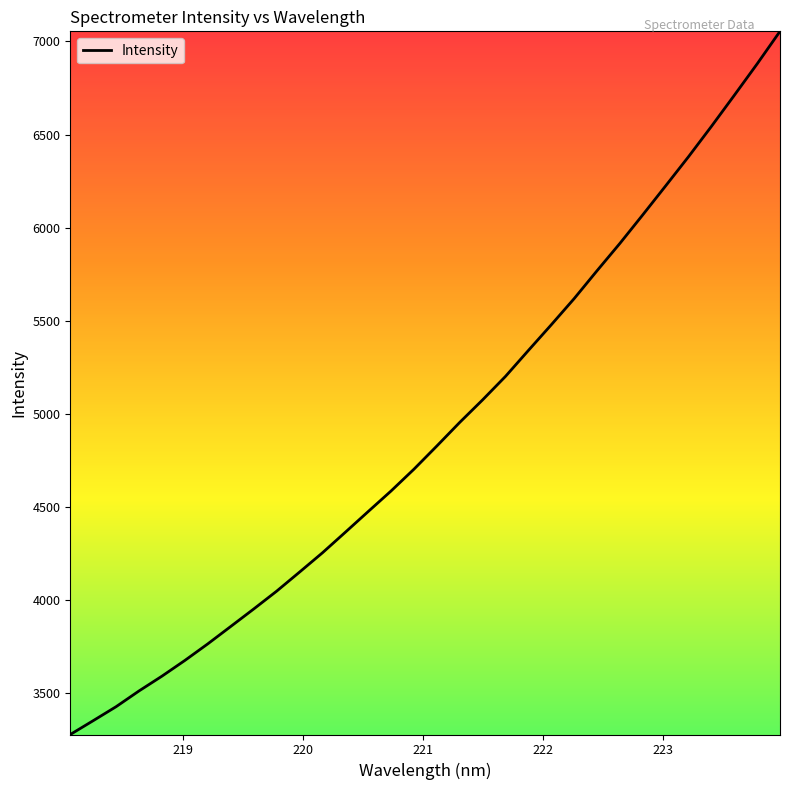

What is the minimum value shown in the chart?

3276.1